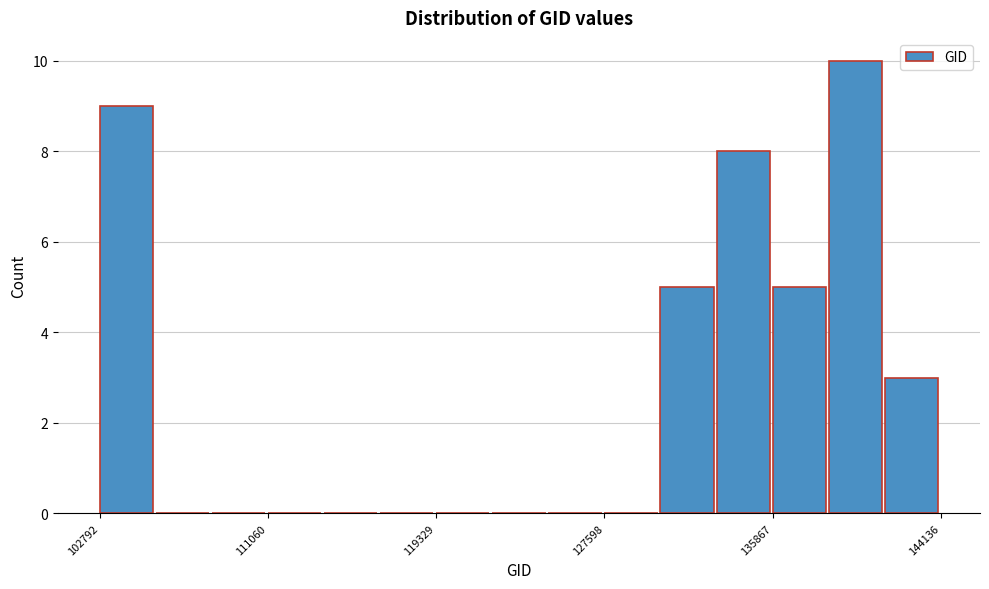

Read against the x-axis, roughly where is the centre of the tallest bar?

140000